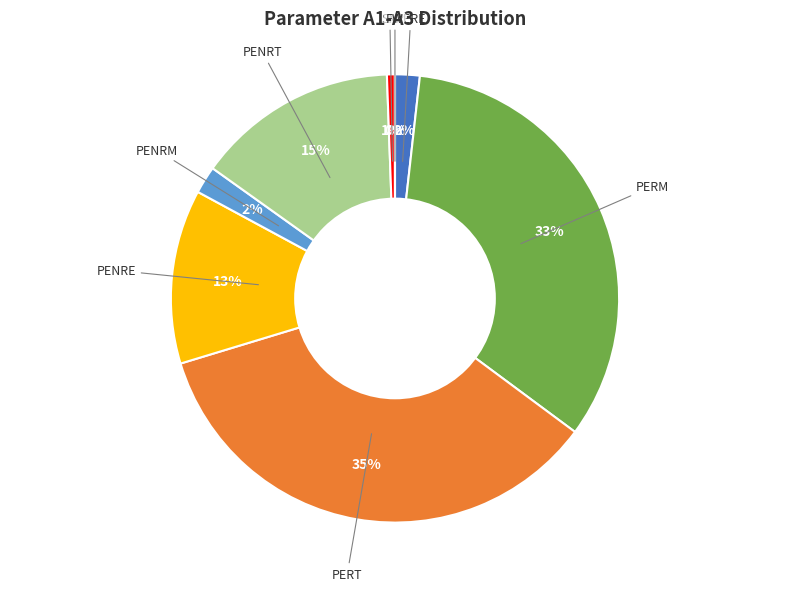

Does any single category account for the majority?

No